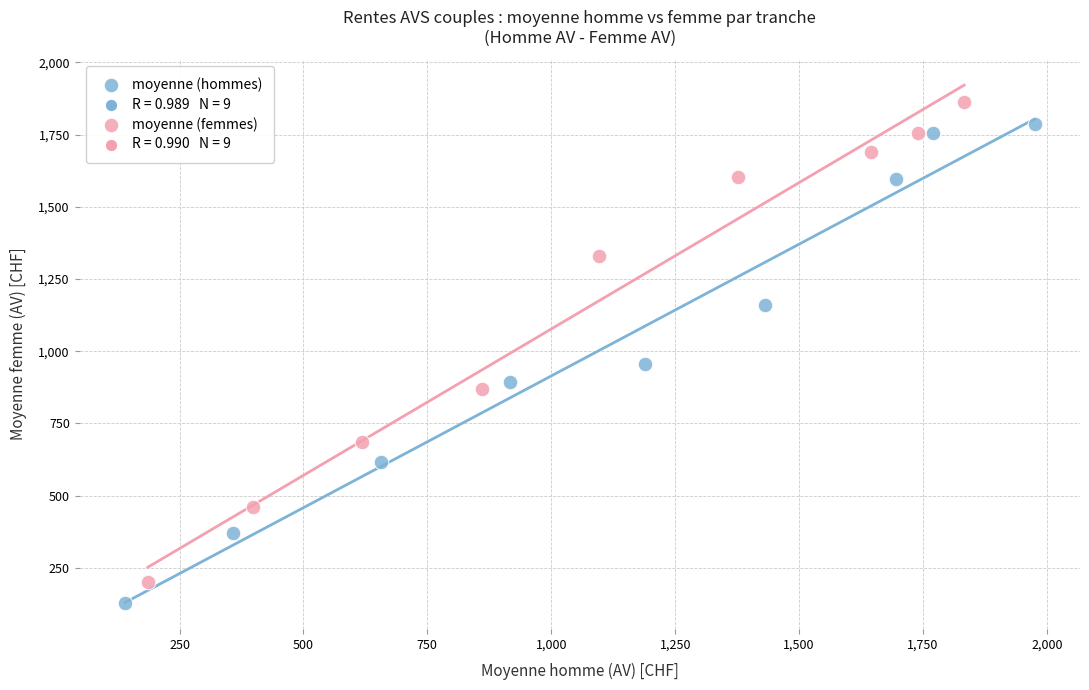

Which series contains the lowest Y value?

moyenne (hommes)